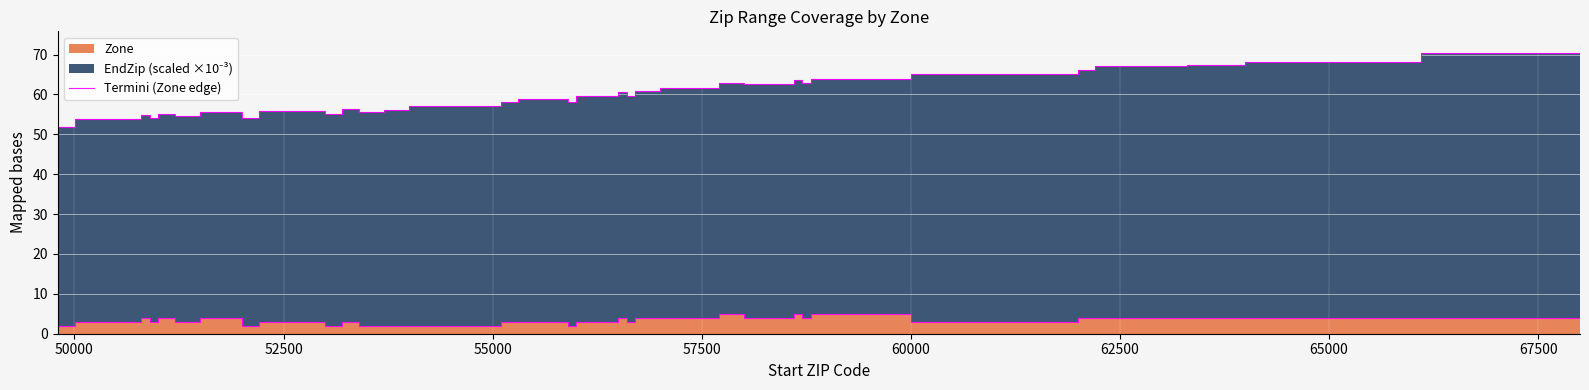

Does the chart display data point markers on the line(s)?

No